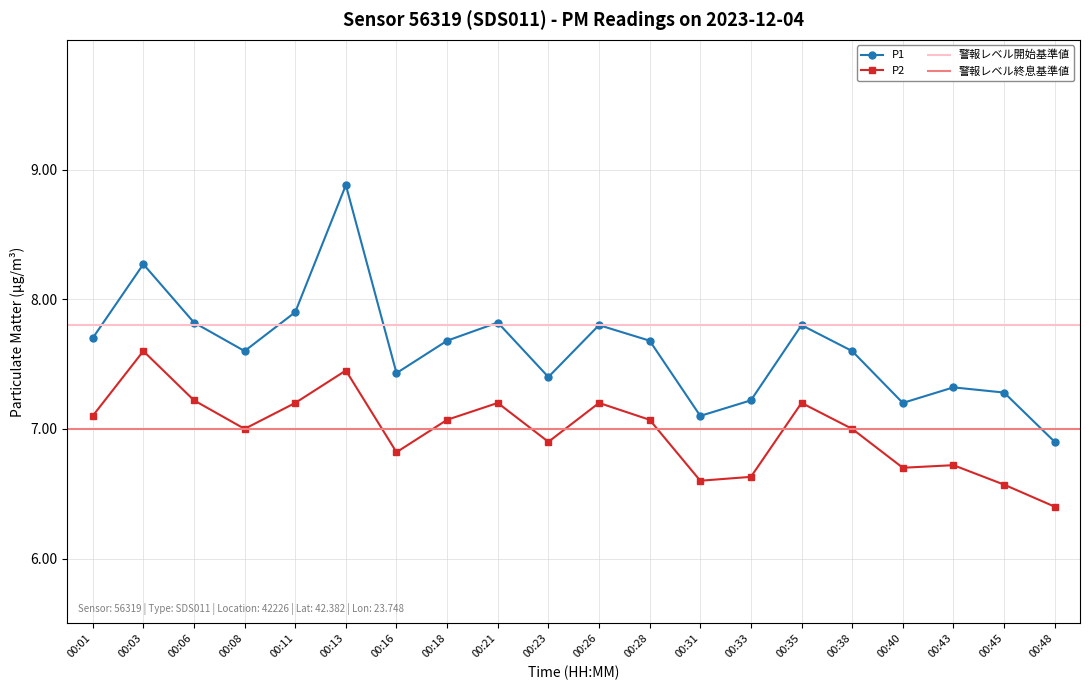

What is the minimum value for P1?

6.9